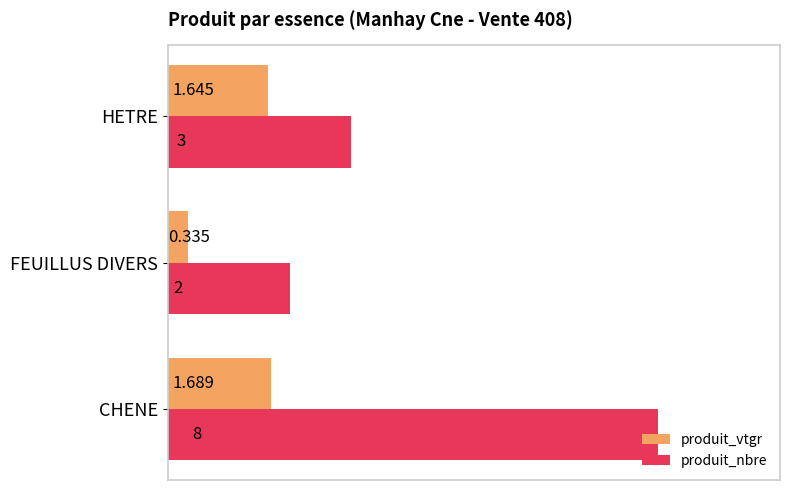

Which category has the highest value in the produit_nbre series?

CHENE